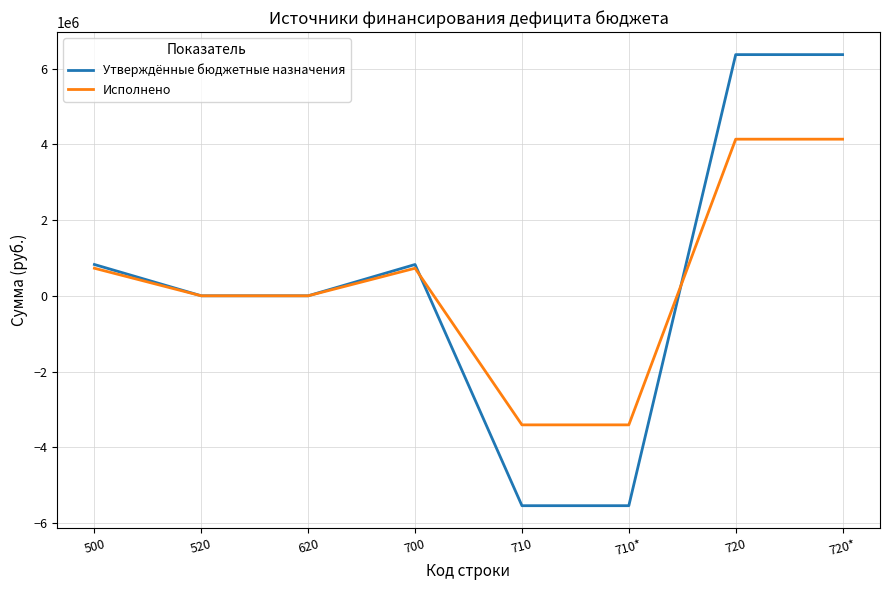

What is the total value across all series at 720*?

10502288.0